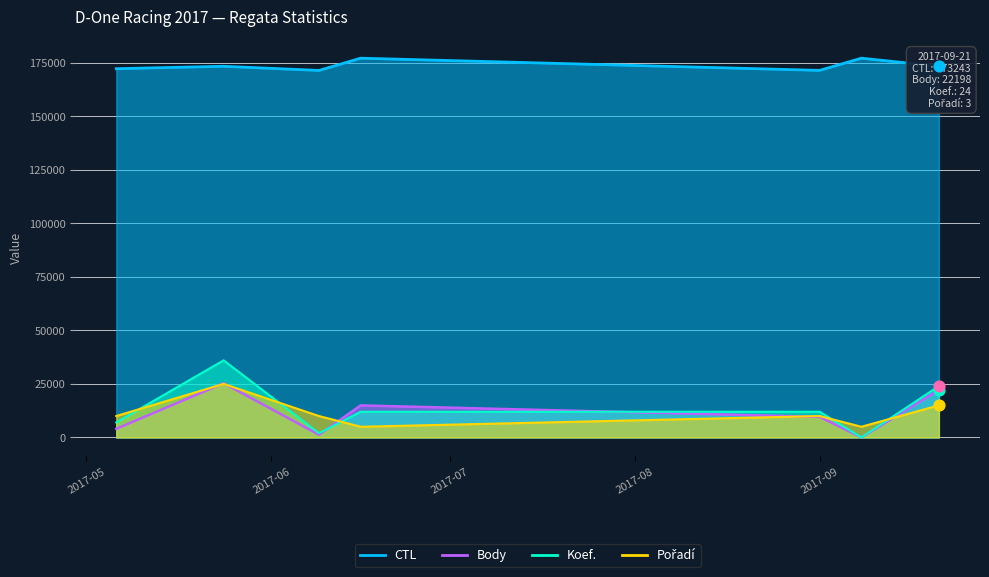

Which series reaches the maximum Y coordinate?

CTL